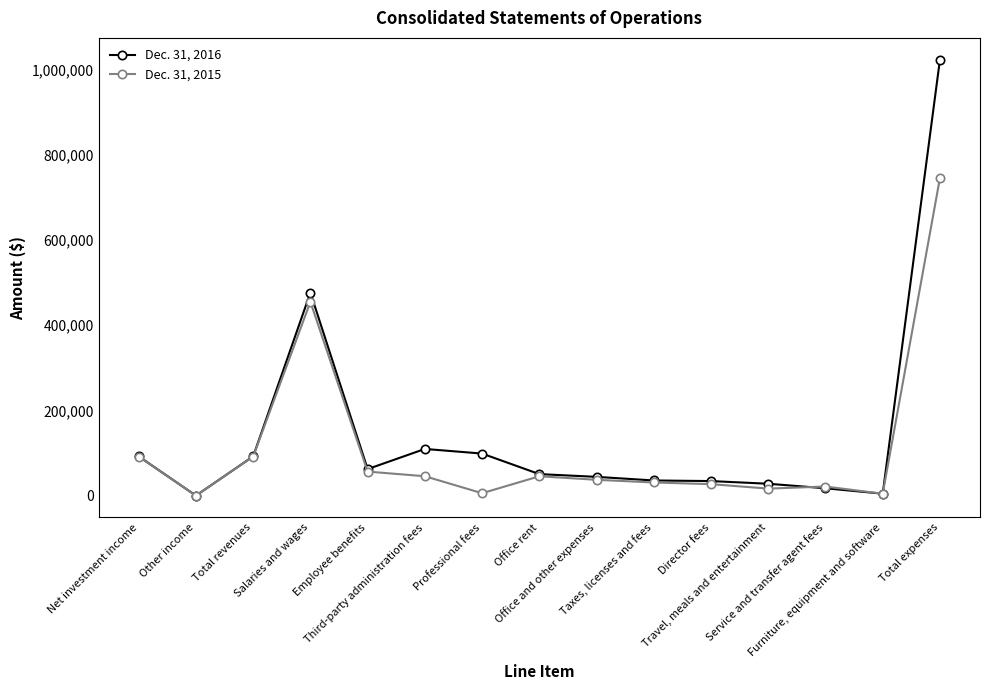

What is the difference between the highest and lowest values at Professional fees?

93078